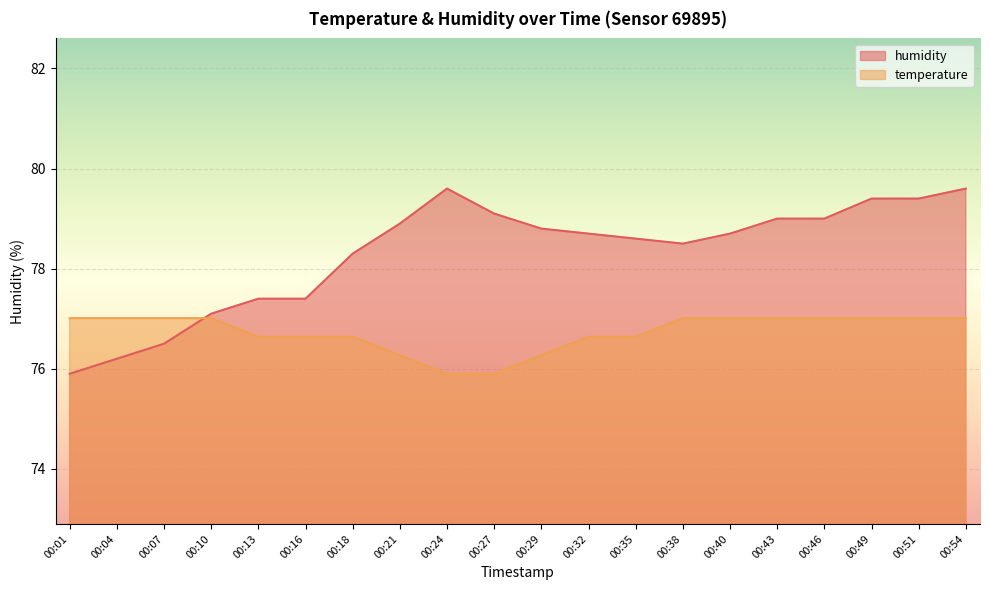

At which label is humidity closest to 77?

00:10